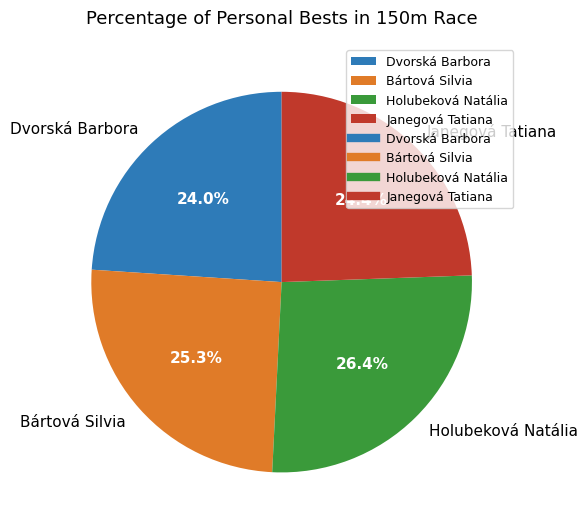

To the nearest percent, what percentage of the pie is Janegová Tatiana?

24%